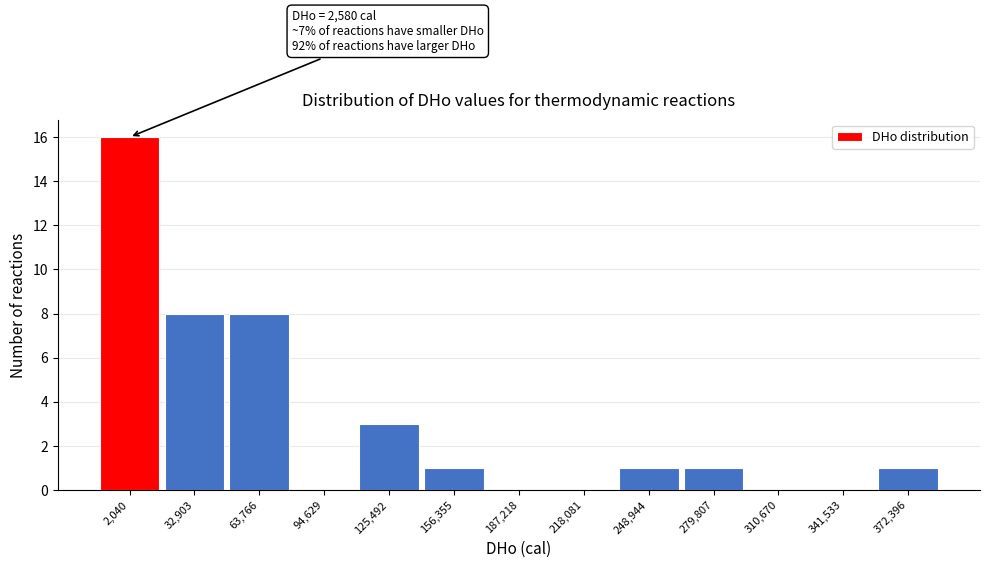

Reading left to right, what are all the values shown in this chart?

2,040=16	32,903=8	63,766=8	94,629=0	125,492=3	156,355=1	187,218=0	218,081=0	248,944=1	279,807=1	310,670=0	341,533=0	372,396=1